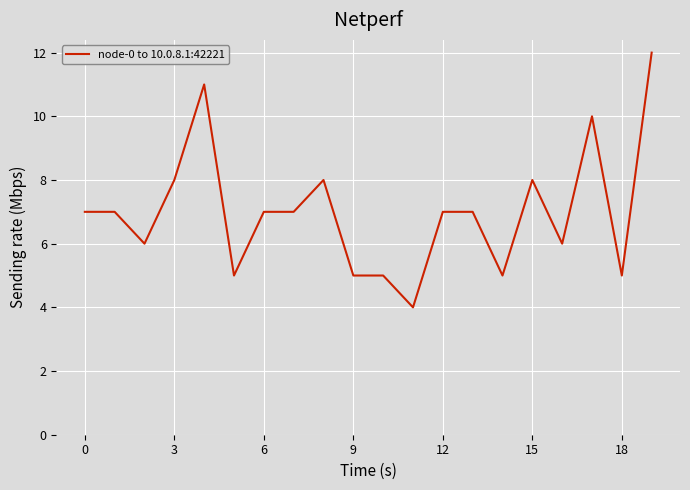

Reading left to right, extract all data points from this chart.

7	7	6	8	11	5	7	7	8	5	5	4	7	7	5	8	6	10	5	12